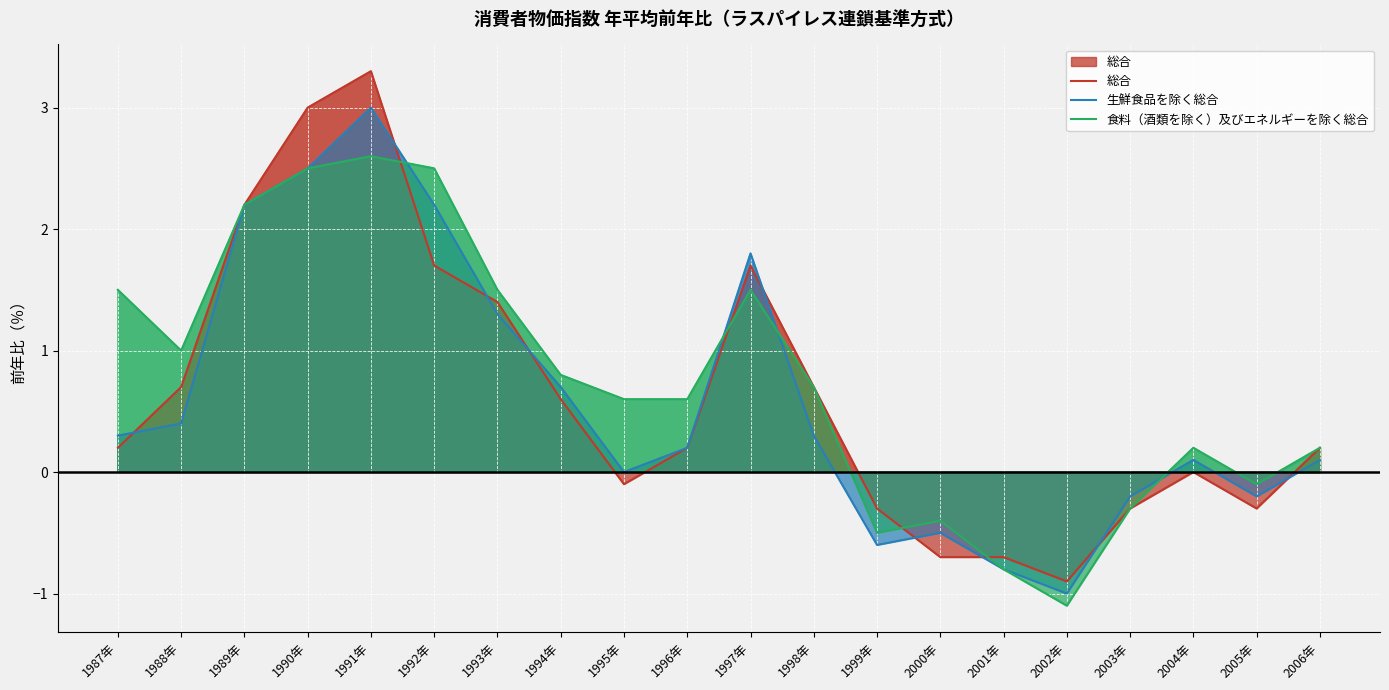

What is the highest value of the 食料（酒類を除く）及びエネルギーを除く総合 series?

2.6